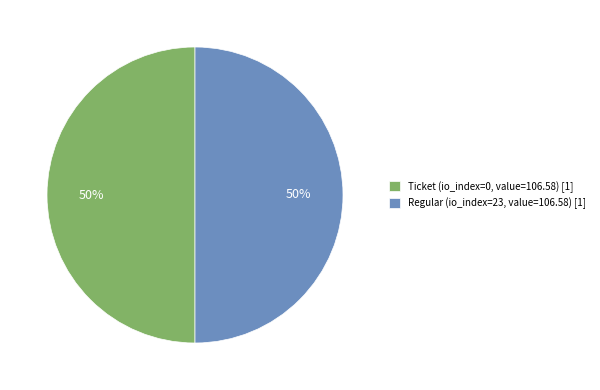

The Regular (io_index=23, value=106.58) [1] slice represents 50% of the pie. True or false?

True